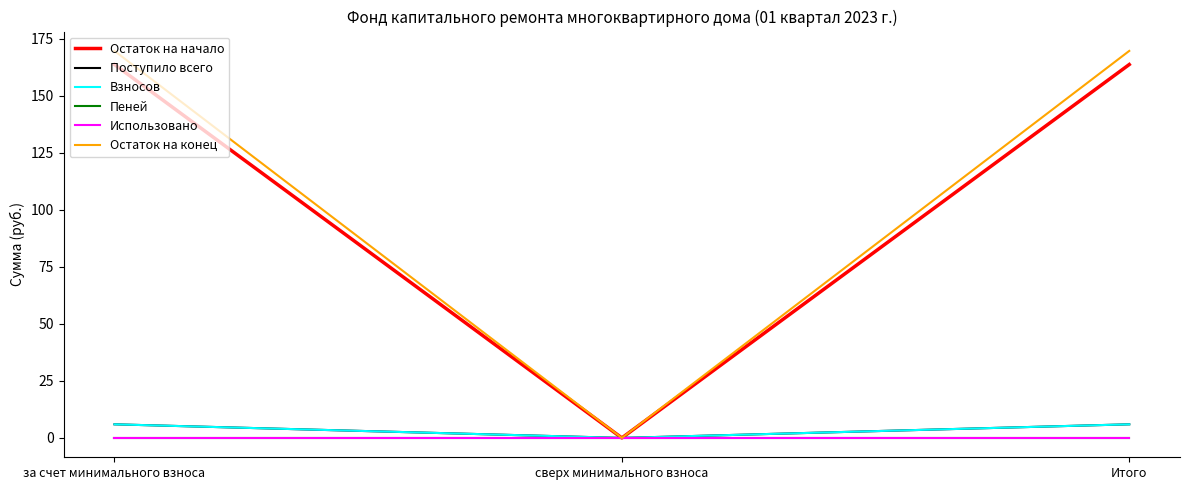

Is this an area chart (filled region under the line)?

No